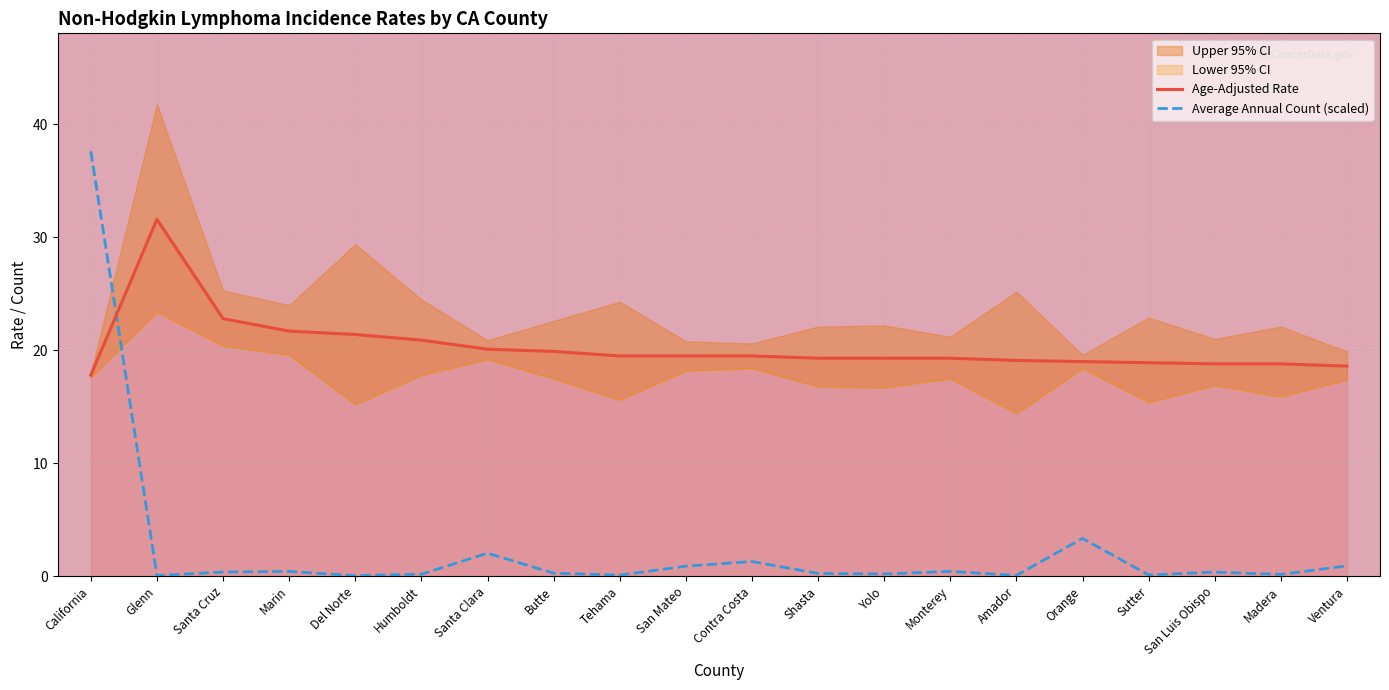

What position from the right is Monterey?

7